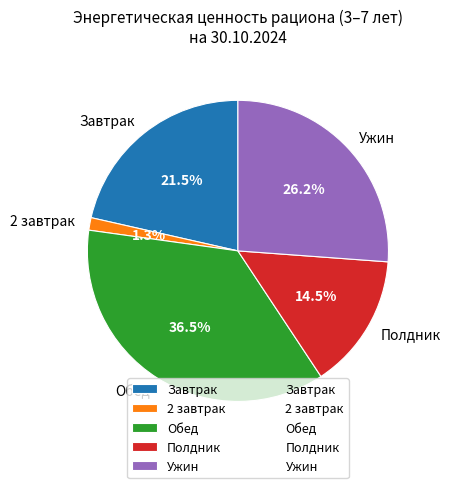

Approximately how many times larger is the value at Полдник compared to Обед?

0.4